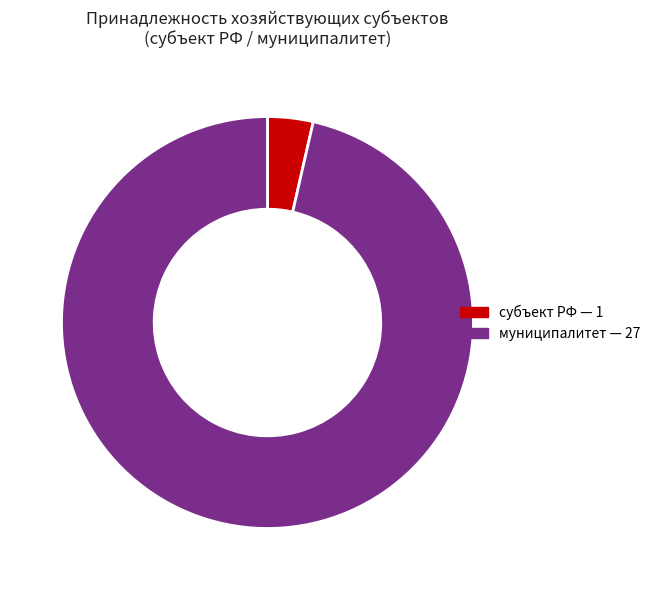

How many segments does this pie chart have?

2